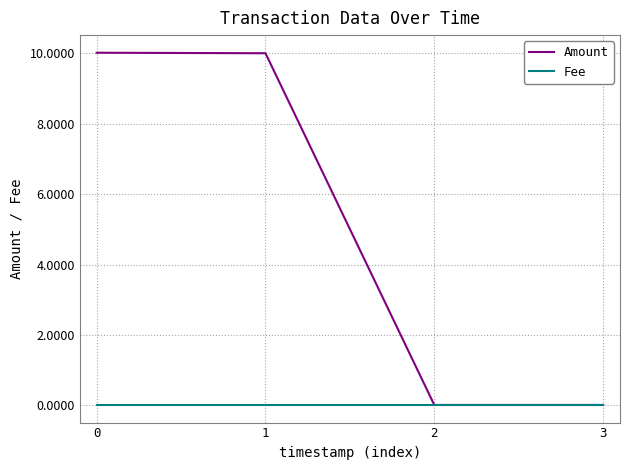

What is the highest value of the Amount series?

10.0